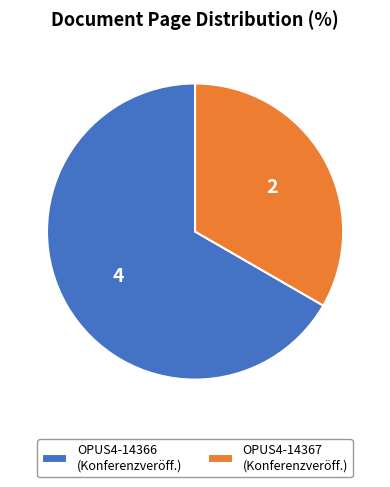

The OPUS4-14366 (Konferenzveröff.) slice represents 67% of the pie. True or false?

True